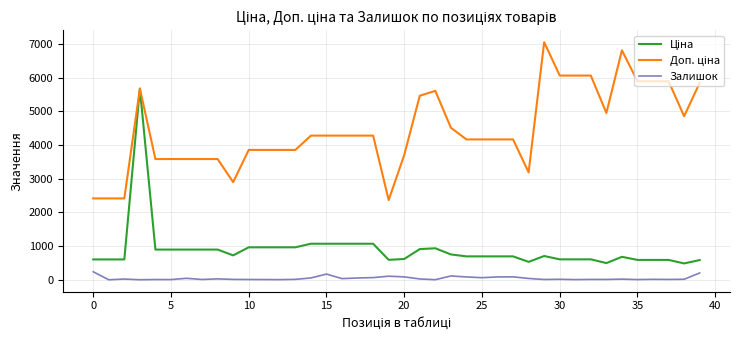

What is the greatest value displayed?

7051.3